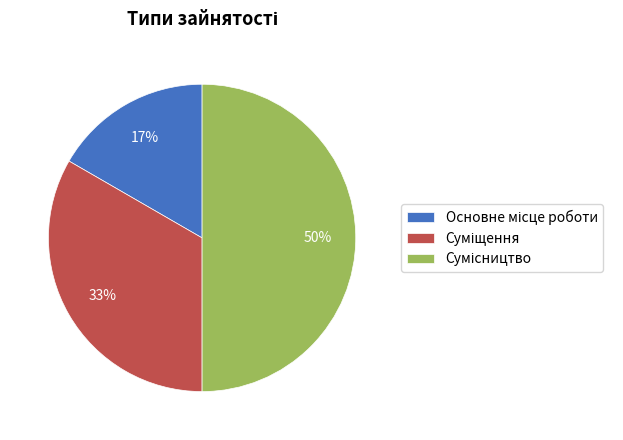

Count the number of slices in the pie.

3